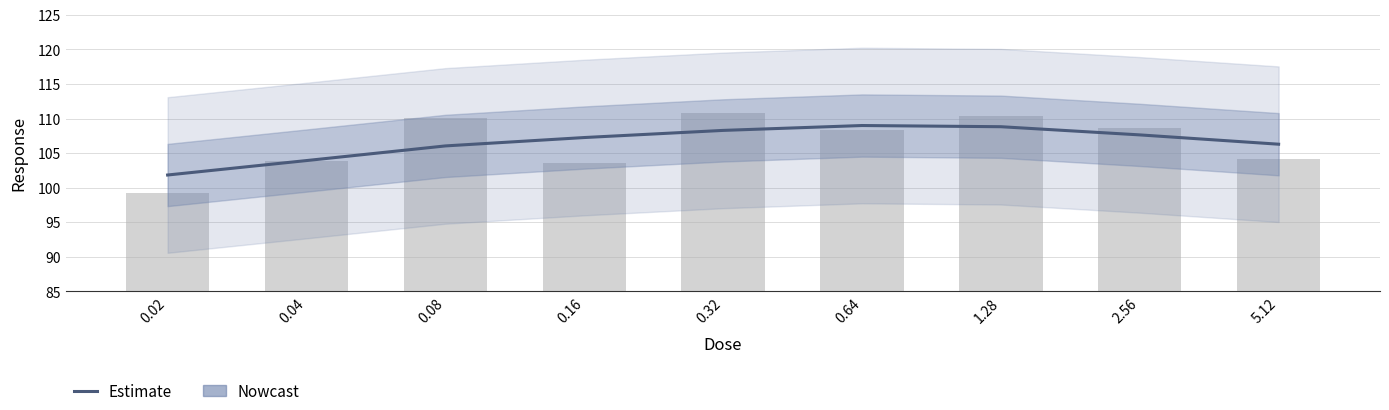

What is the greatest value displayed?

109.0